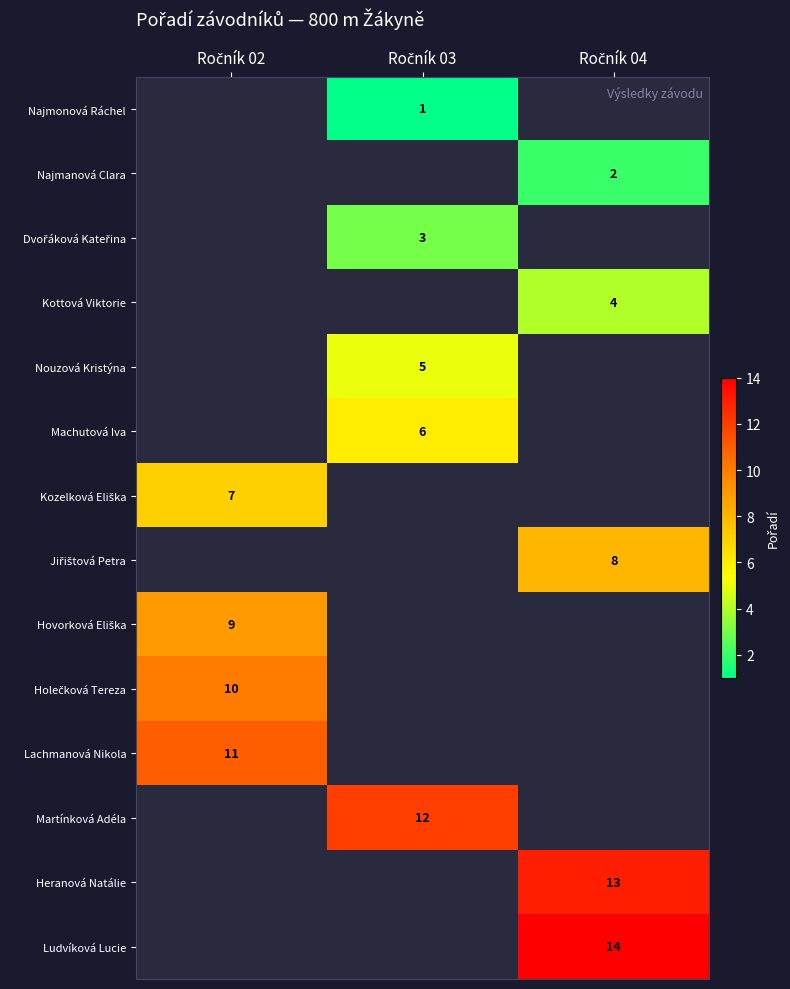

What is the difference between the highest and lowest values at Ročník 03?

11.0